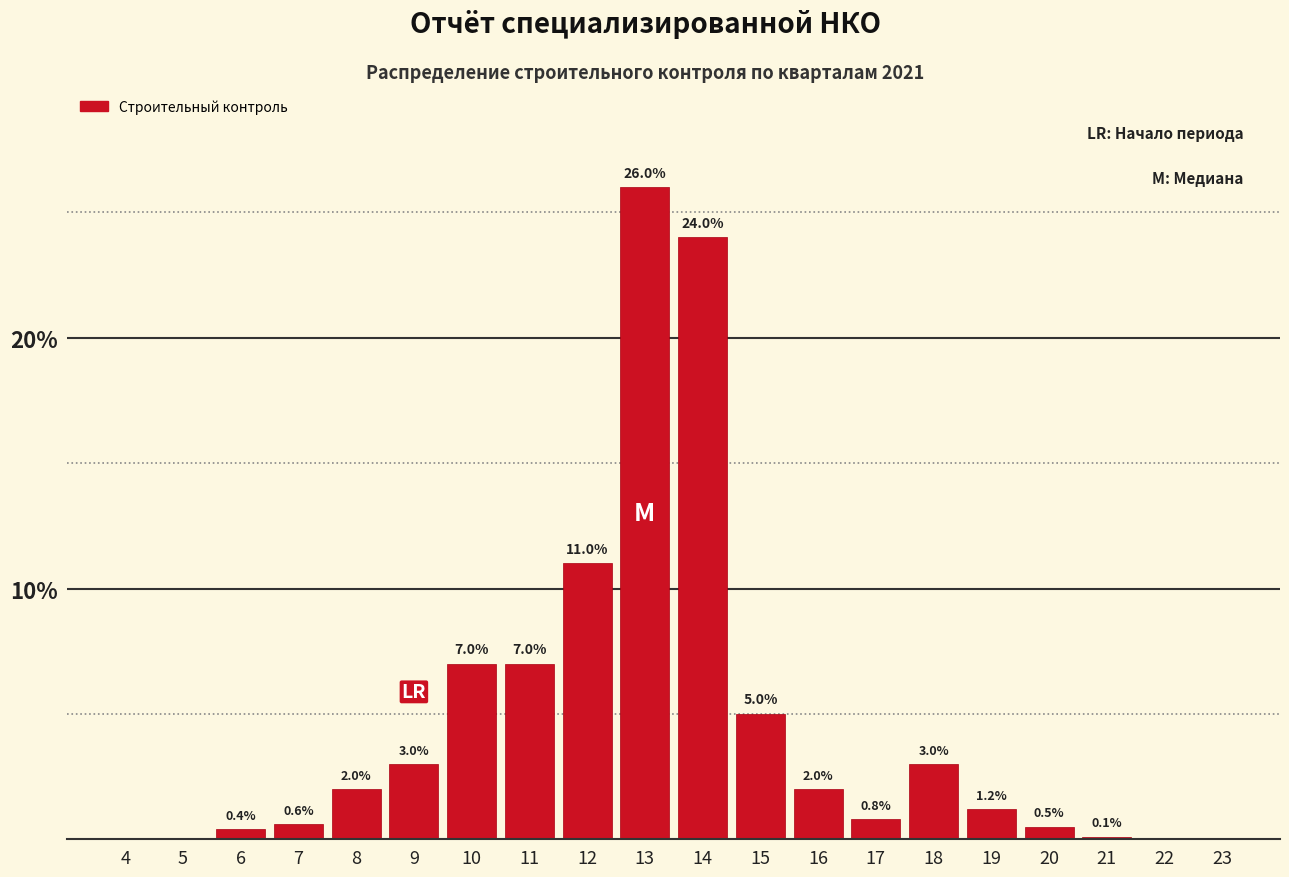

Reading left to right, transcribe all the data shown in this chart.

4=0.0	5=0.0	6=0.4	7=0.6	8=2.0	9=3.0	10=7.0	11=7.0	12=11.0	13=26.0	14=24.0	15=5.0	16=2.0	17=0.8	18=3.0	19=1.2	20=0.5	21=0.1	22=0.0	23=0.0